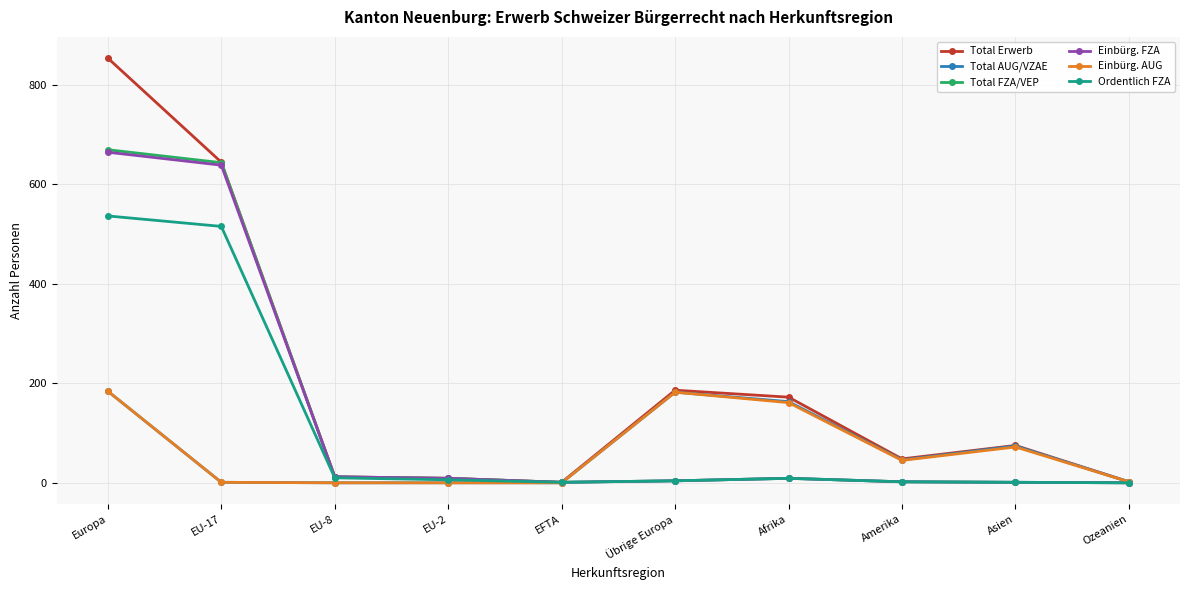

At which label is Total Erwerb closest to 427?

EU-17